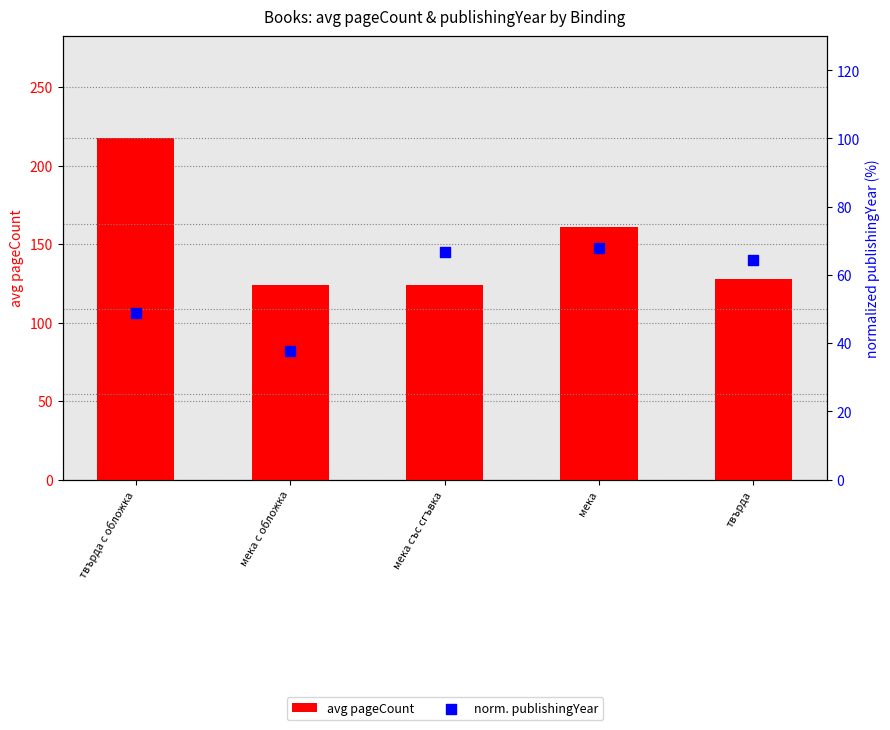

Which series has the largest Y range (max minus min)?

avg pageCount